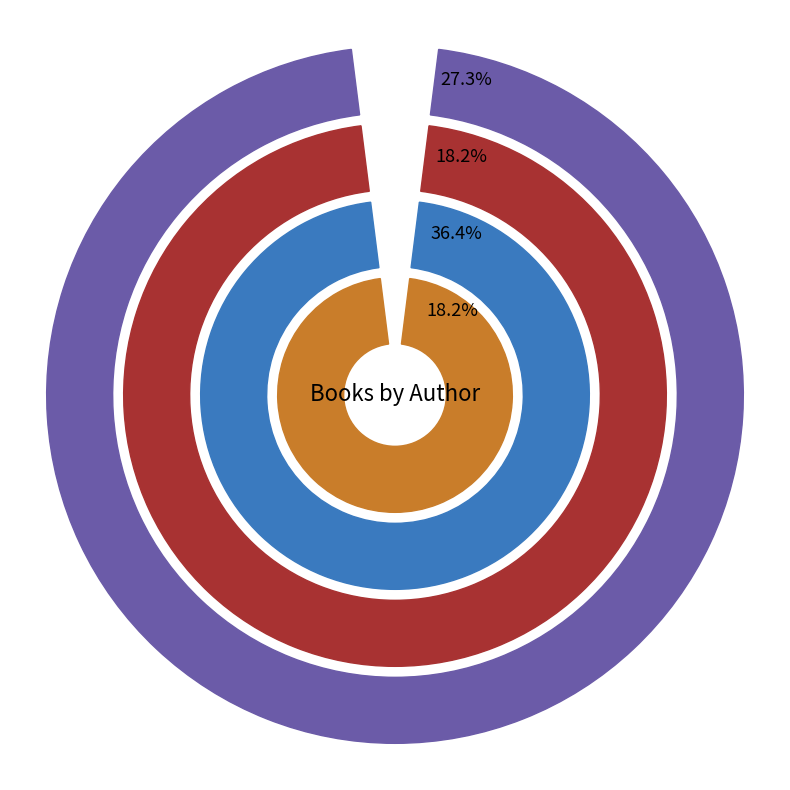

How many segments does this pie chart have?

4